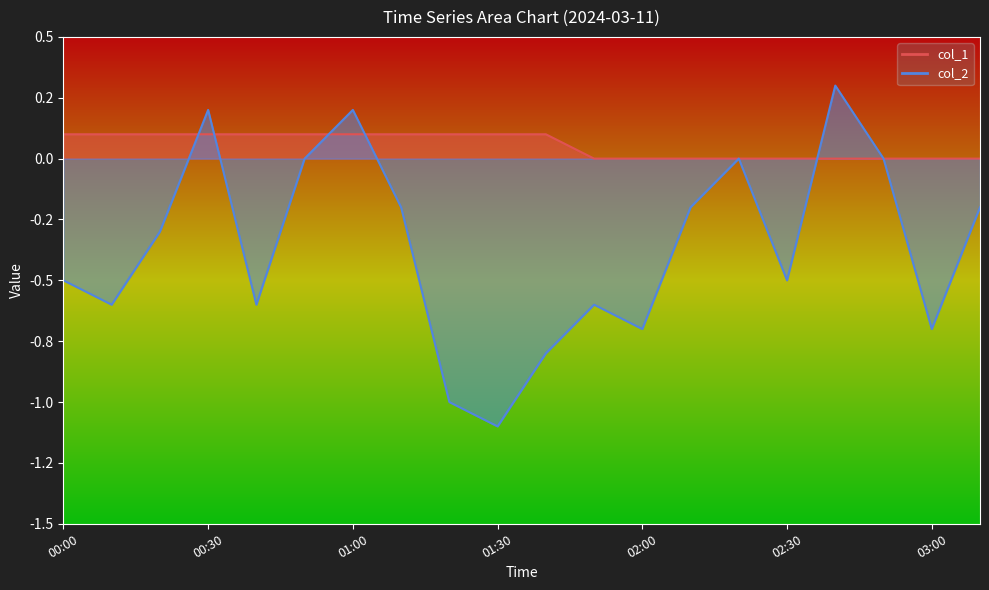

How many col_2 values are between 0 and 1?

6